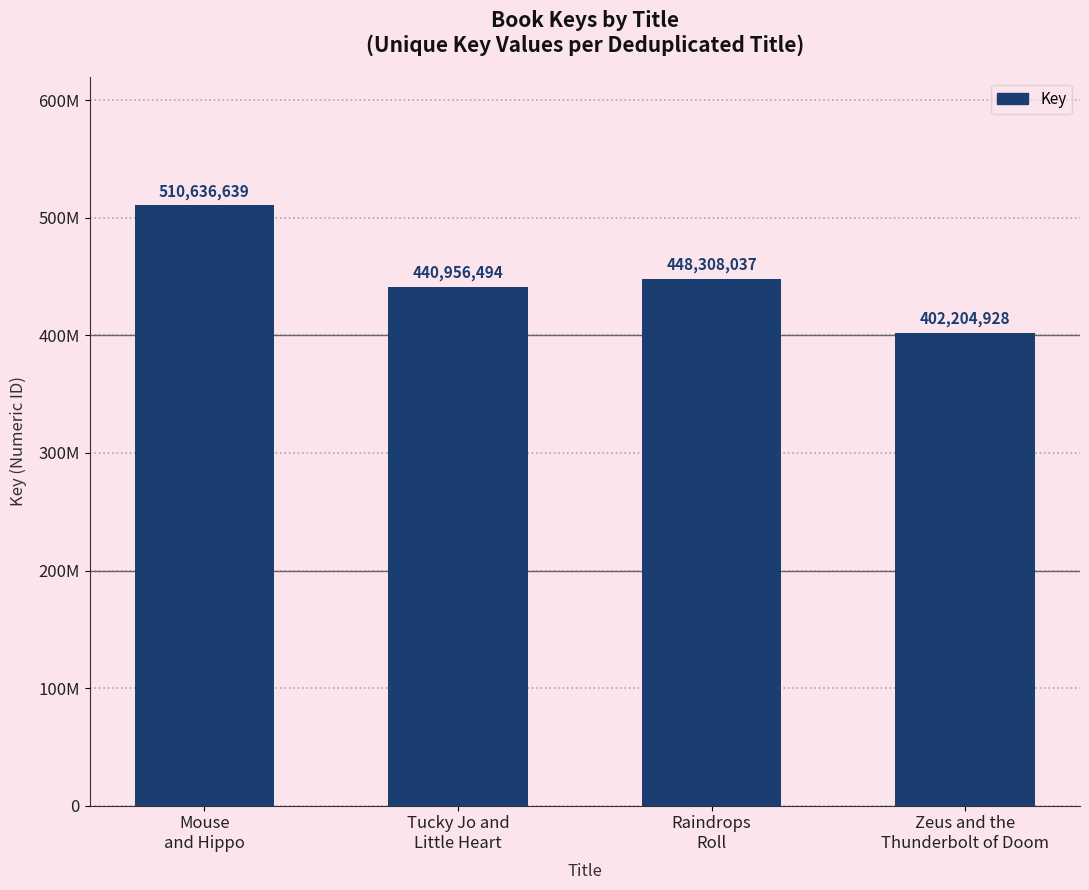

Which category has the lowest value across all series?

Zeus and the
Thunderbolt of Doom